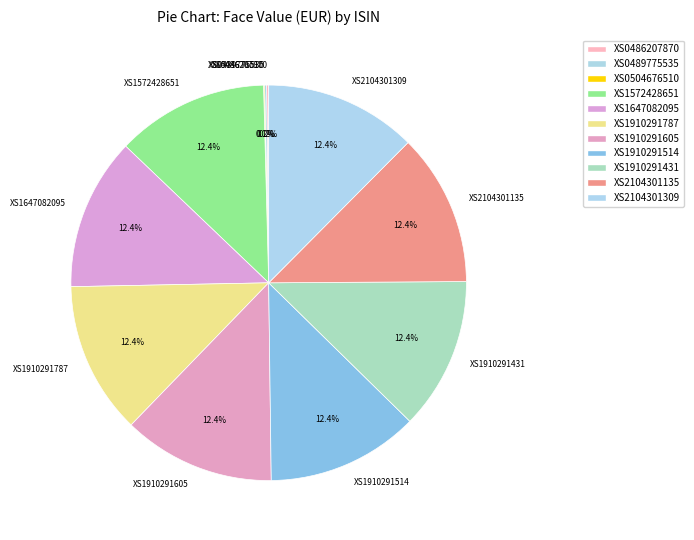

To the nearest percent, what is the average slice percentage?

9%